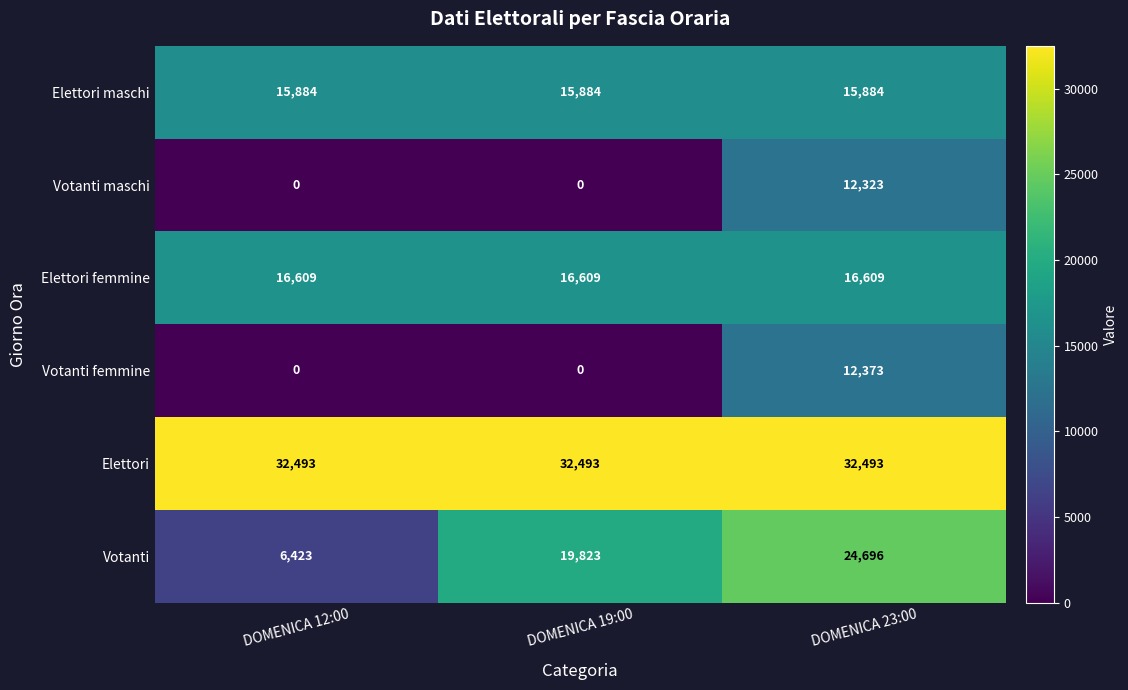

What is the maximum value shown in the chart?

32493